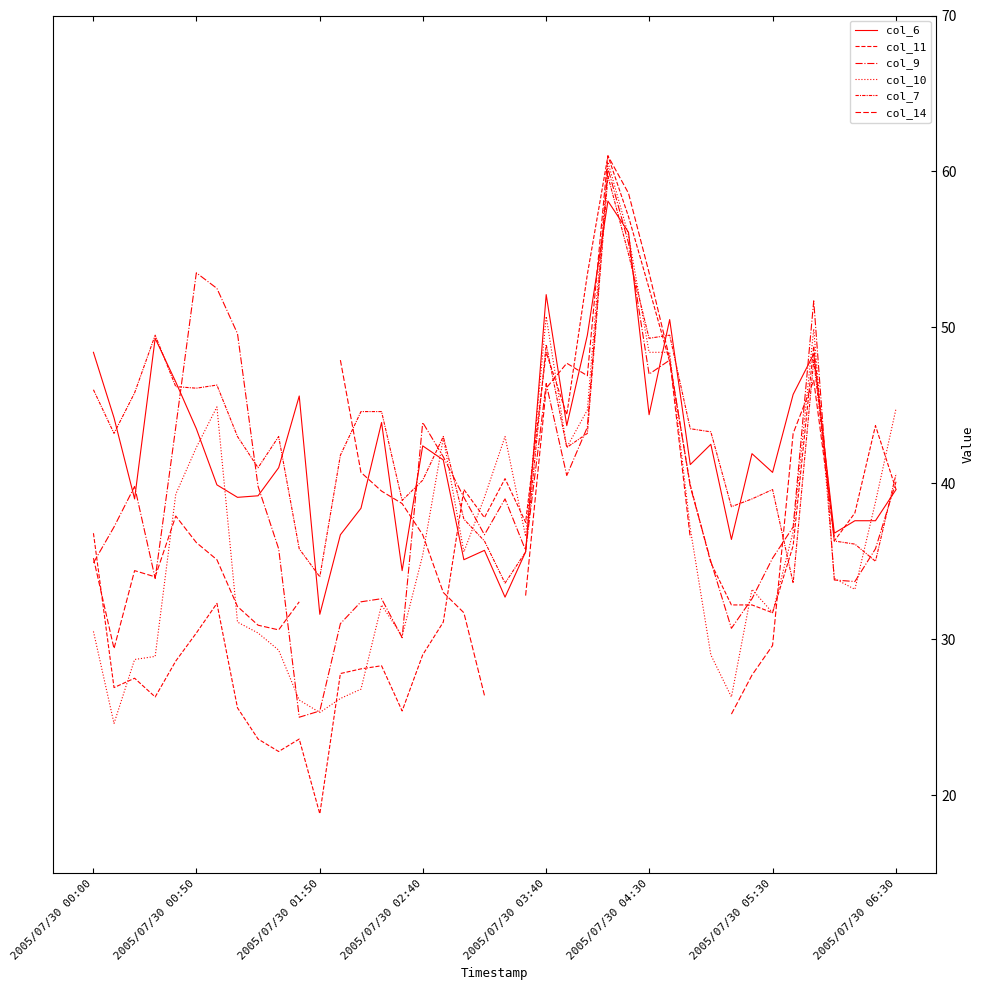

What is the average value of the col_10 series?

36.9